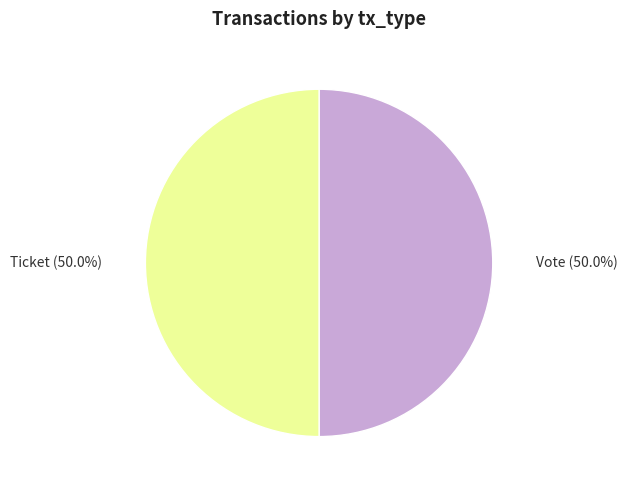

What is the ratio of the value at Vote to the value at Ticket?

1.0